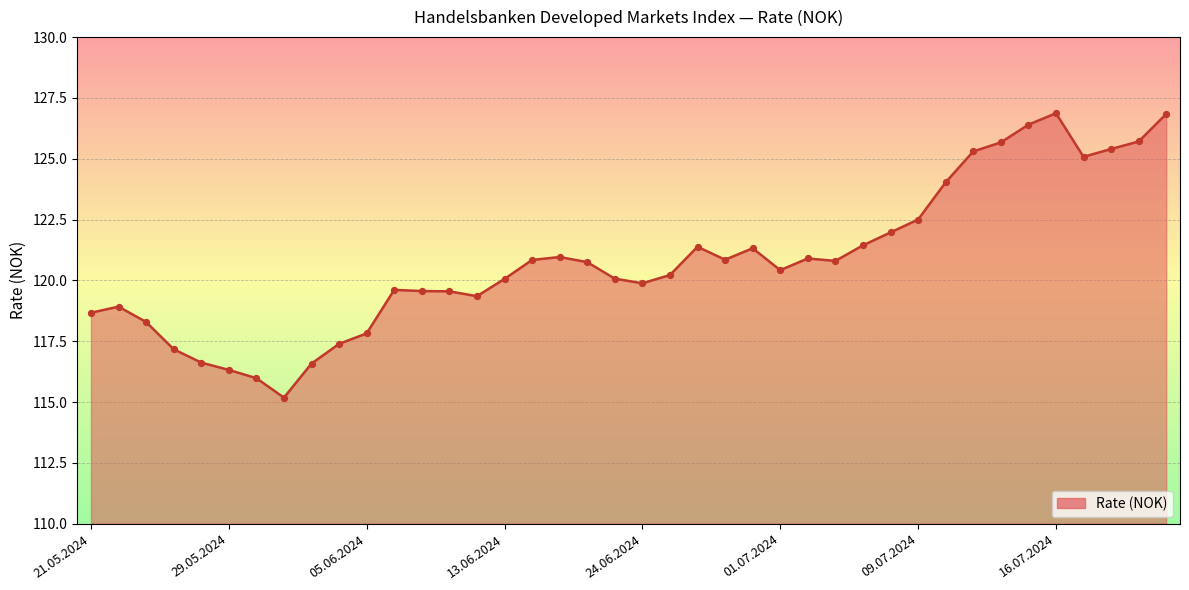

What is the minimum value shown in the chart?

115.2